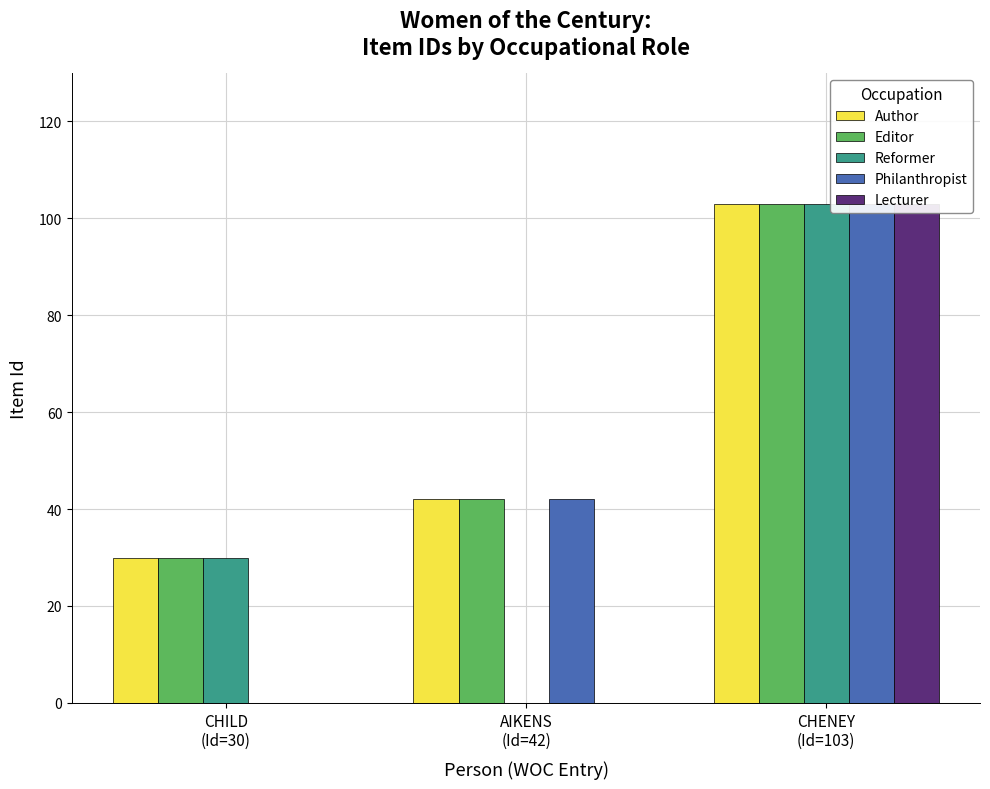

Which series has the widest spread of values?

Reformer